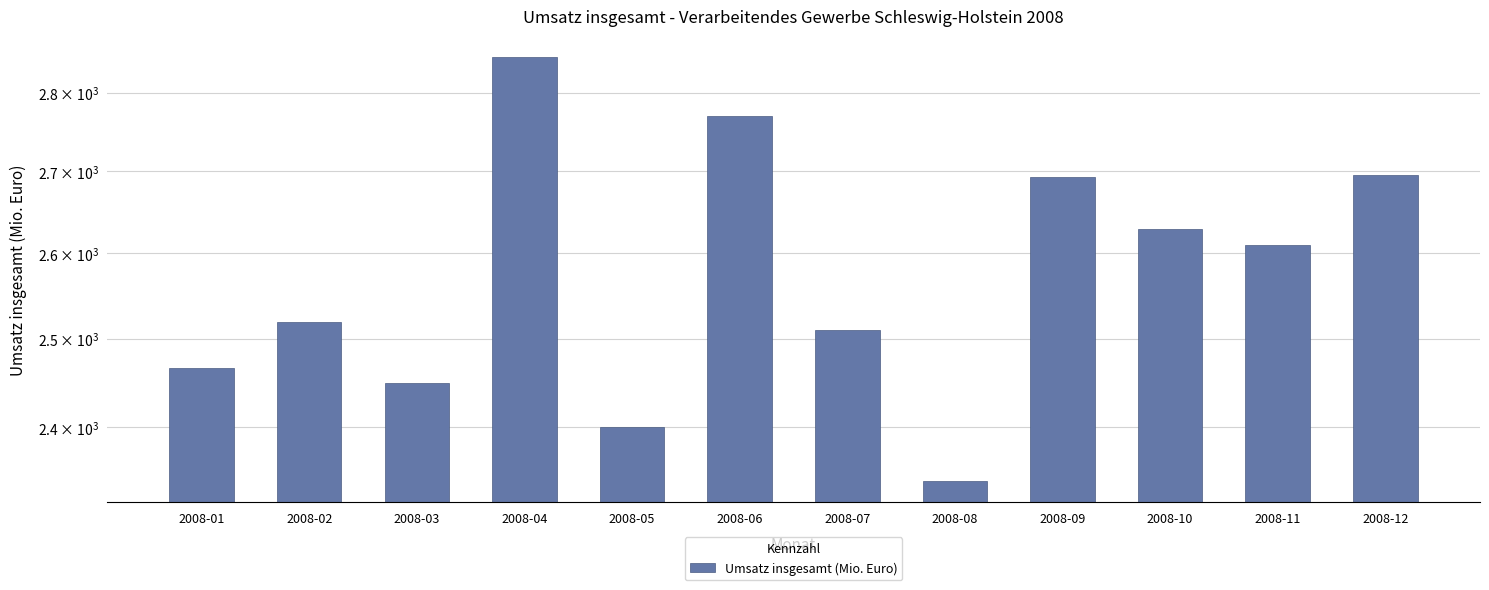

Rank the categories by value from highest to lowest.

2008-04, 2008-06, 2008-12, 2008-09, 2008-10, 2008-11, 2008-02, 2008-07, 2008-01, 2008-03, 2008-05, 2008-08